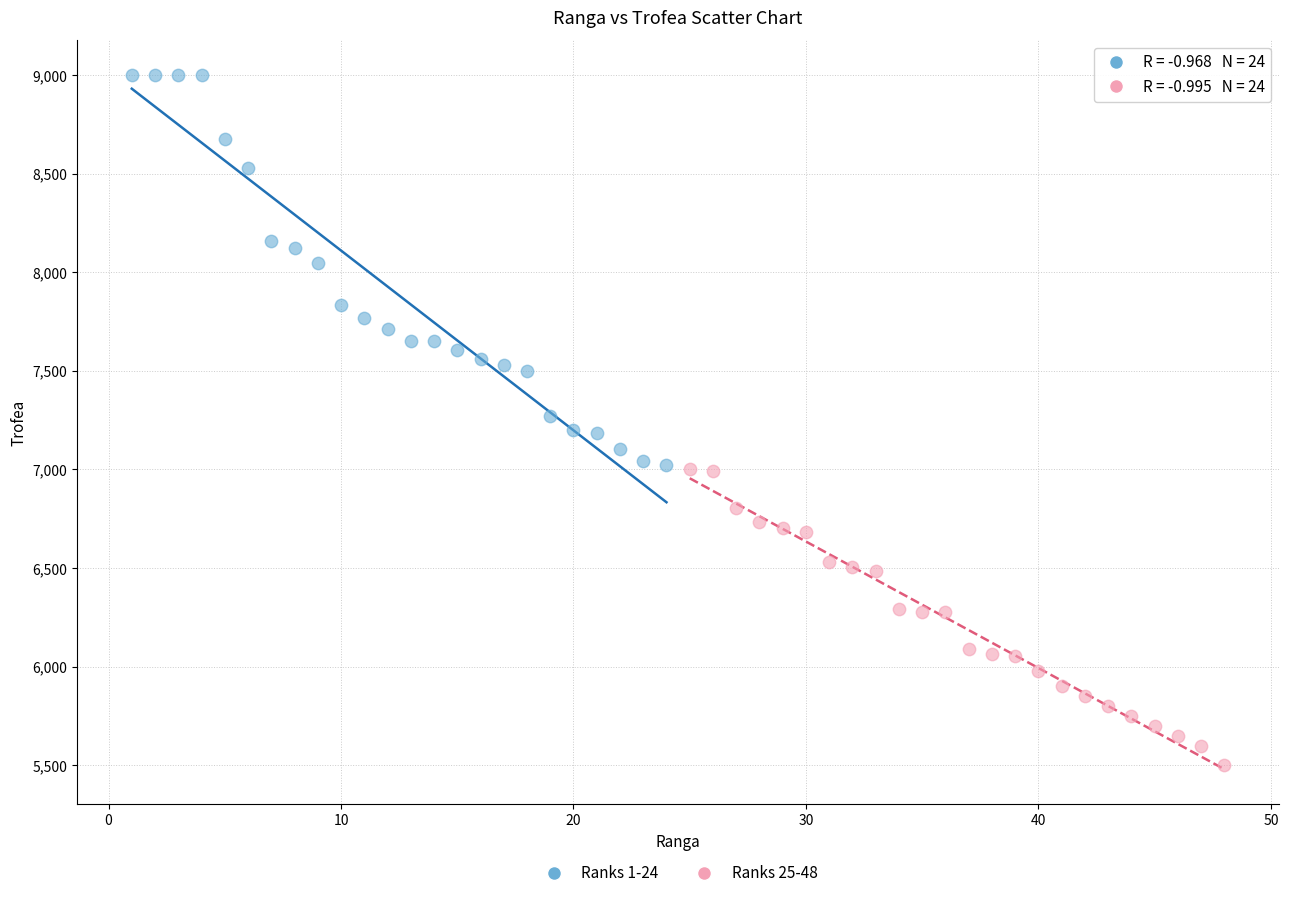

Which series reaches the minimum Y coordinate?

Ranks 25-48